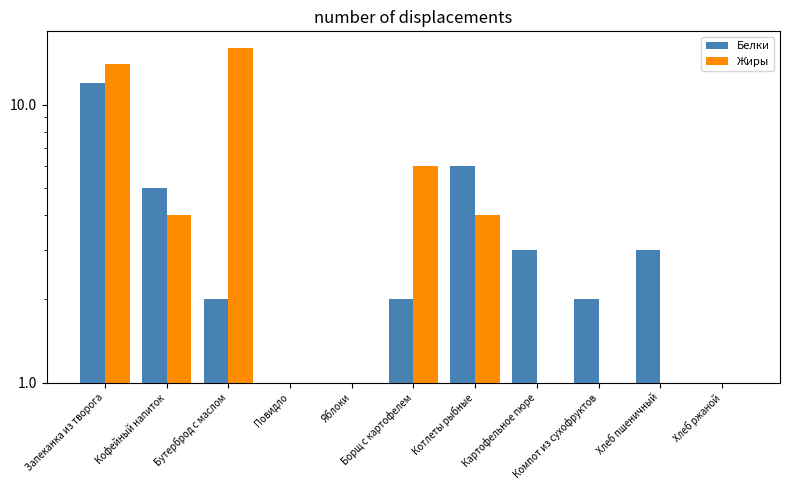

What is the difference between the Белки values at Повидло and Котлеты рыбные?

6